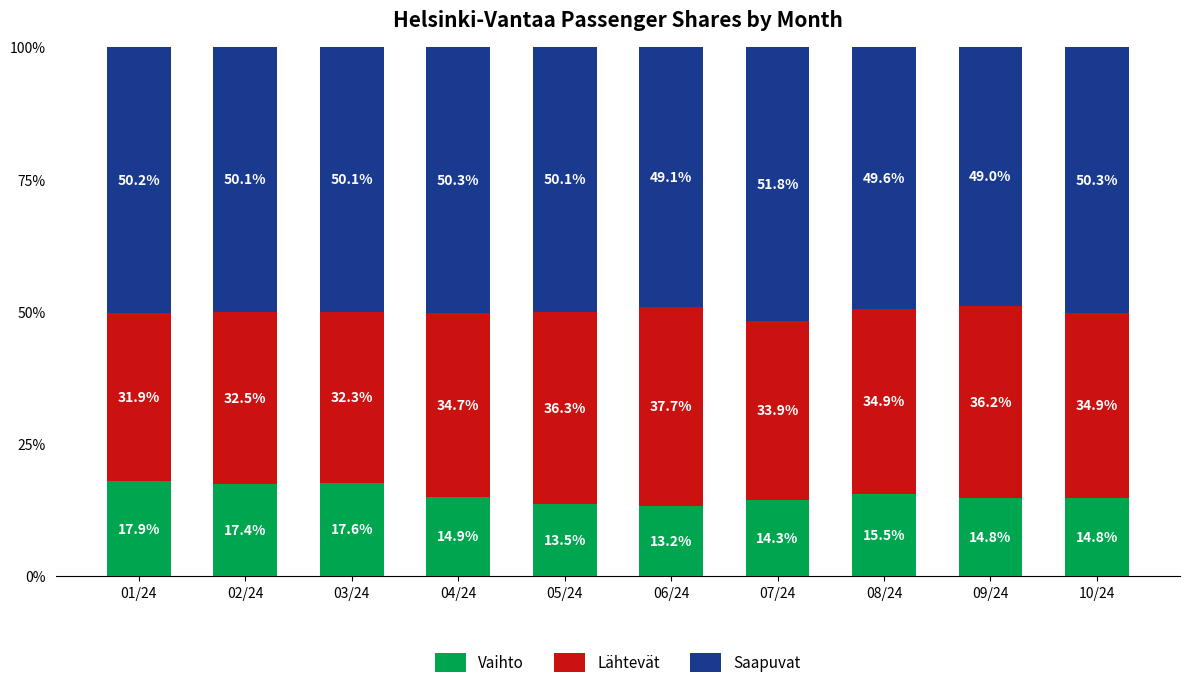

What are all the series names shown in the legend?

Vaihto, Lähtevät, Saapuvat